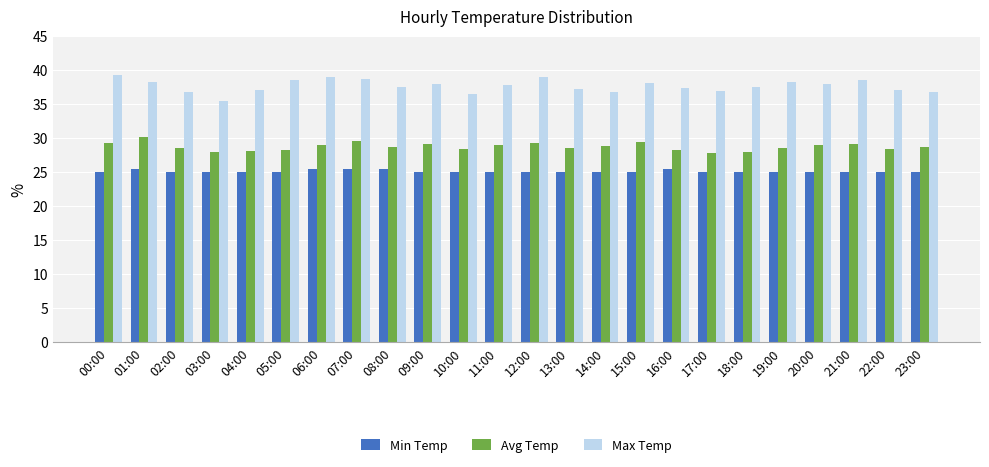

How many bars are there in each group?

3